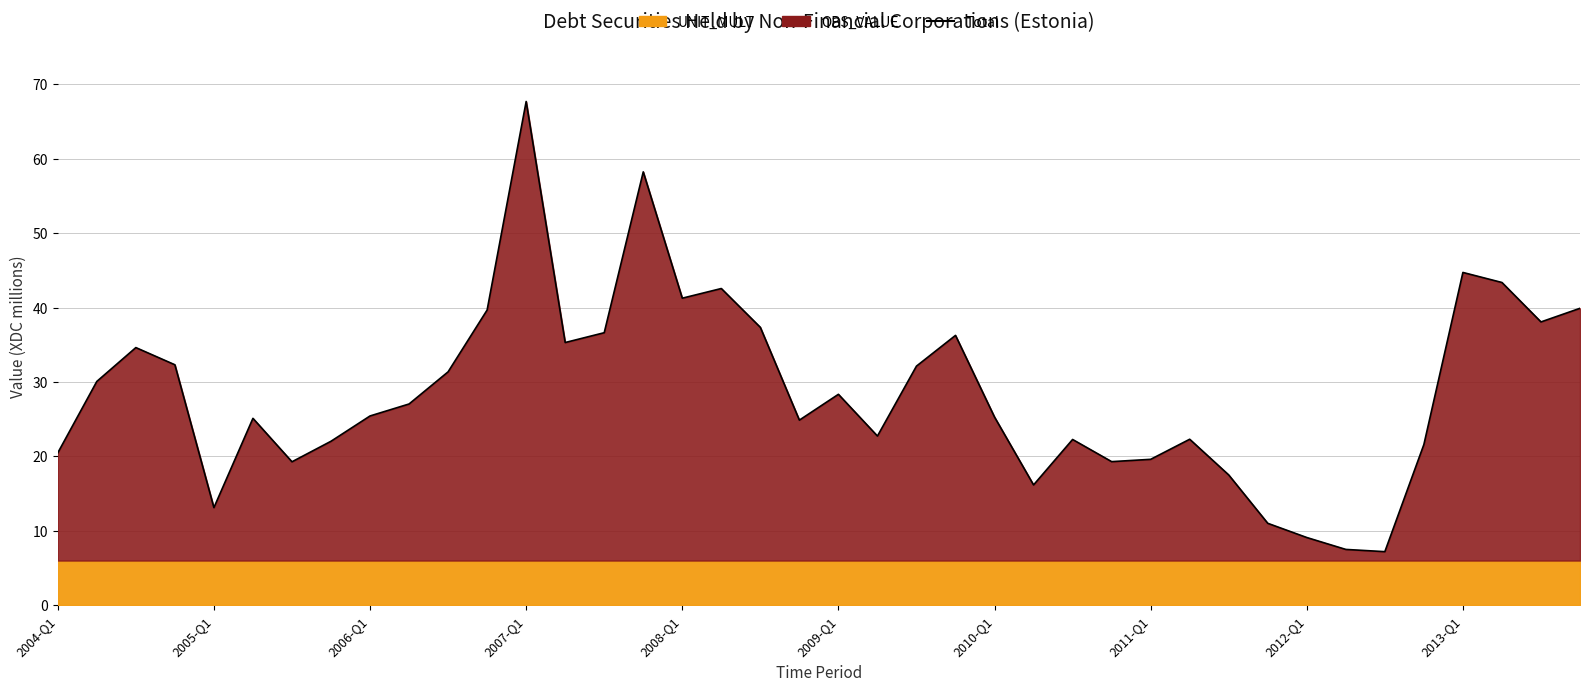

How many categories are shown in the chart?

40